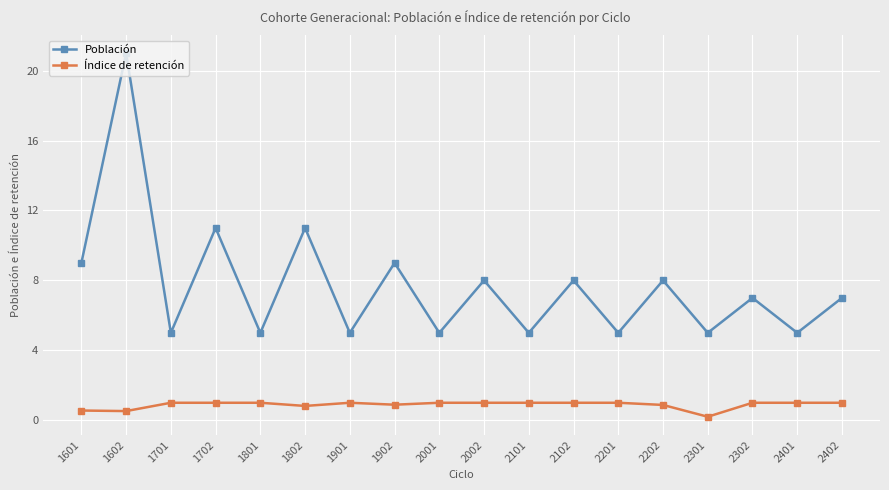

What is the value of the Población point at the 9th from the left?

5.0